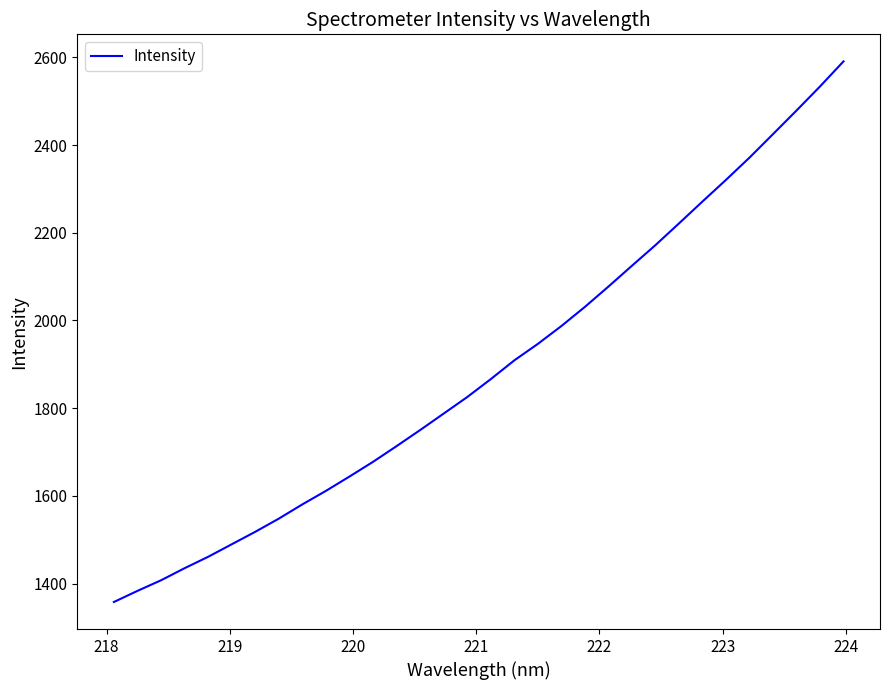

What is the difference between the maximum and second lowest values?

1207.5